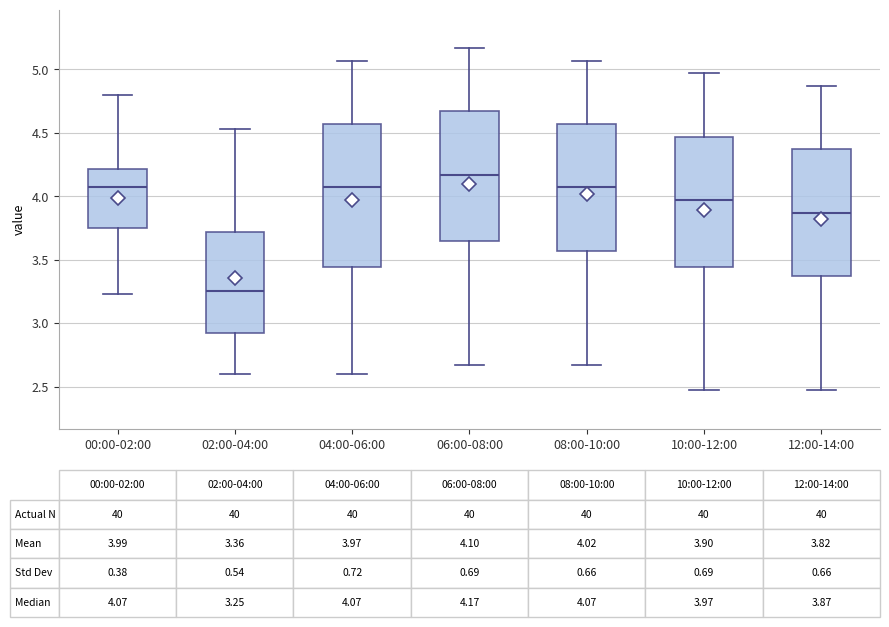

Which box has the lowest median line?

02:00-04:00